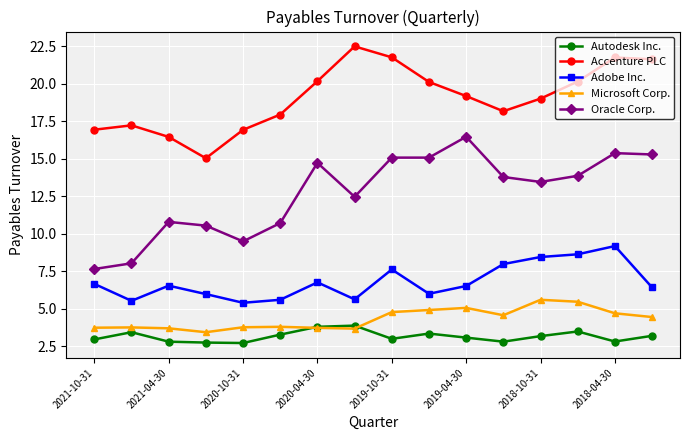

True or false: Microsoft Corp. has more than 2 interior local peaks.

True